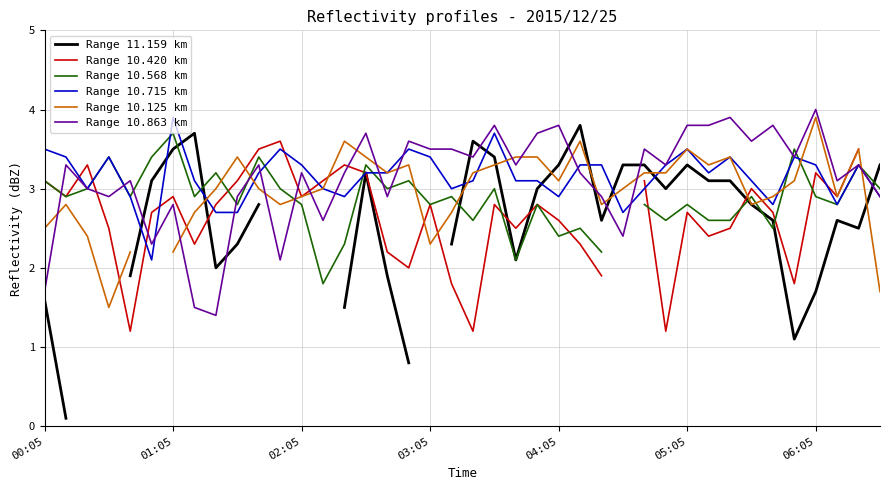

Which category has the highest value in the Range 10.715 km series?

01:05